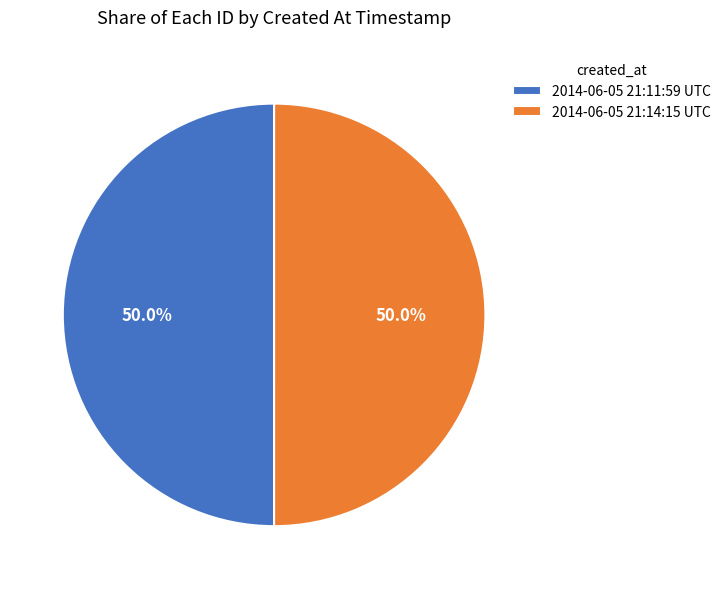

Combined, do 2014-06-05 21:14:15 UTC and 2014-06-05 21:11:59 UTC account for over 50%?

Yes